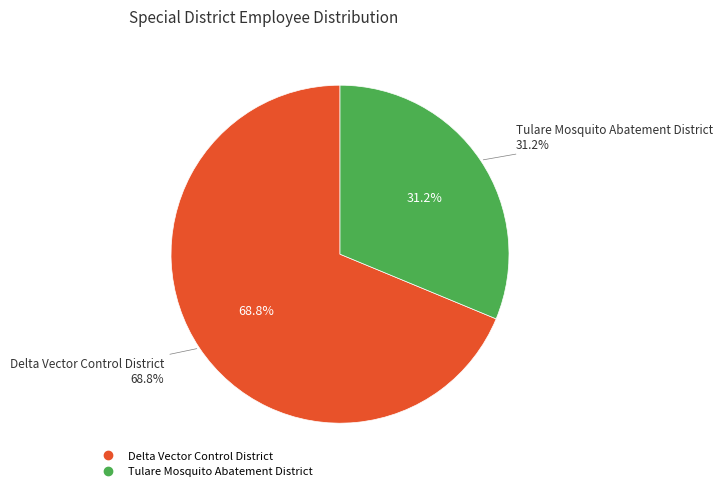

Which category has the smallest portion of the pie?

Tulare Mosquito Abatement District